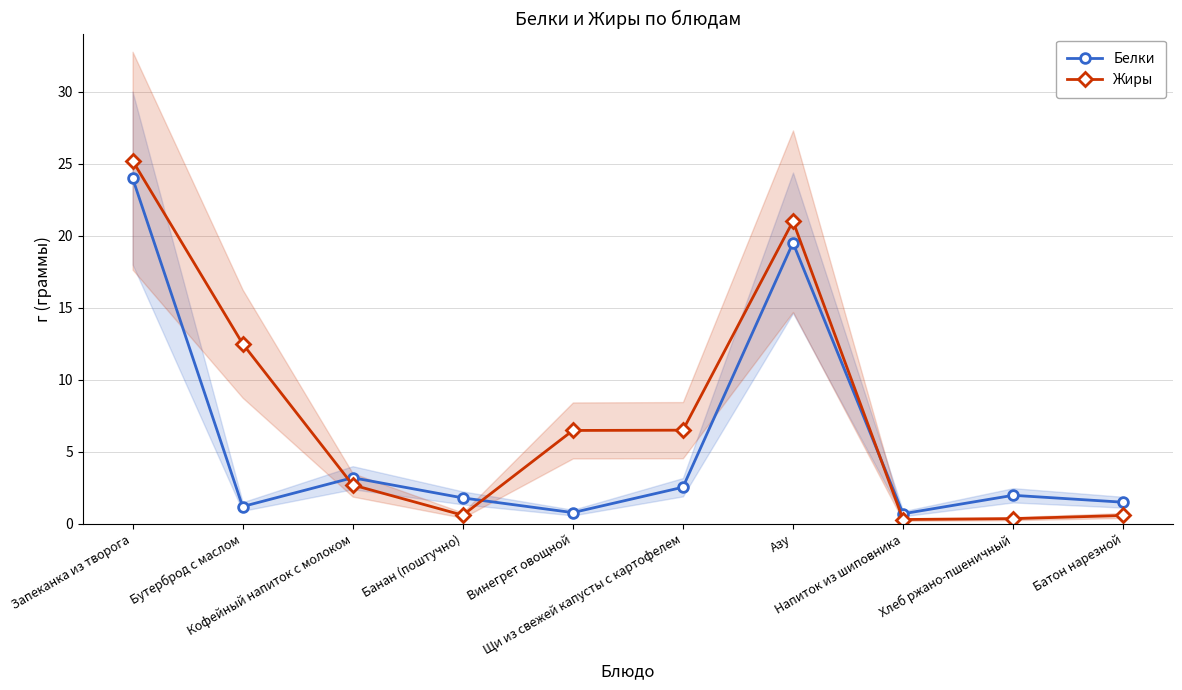

The value of Белки at Батон нарезной is 1.5. True or false?

True